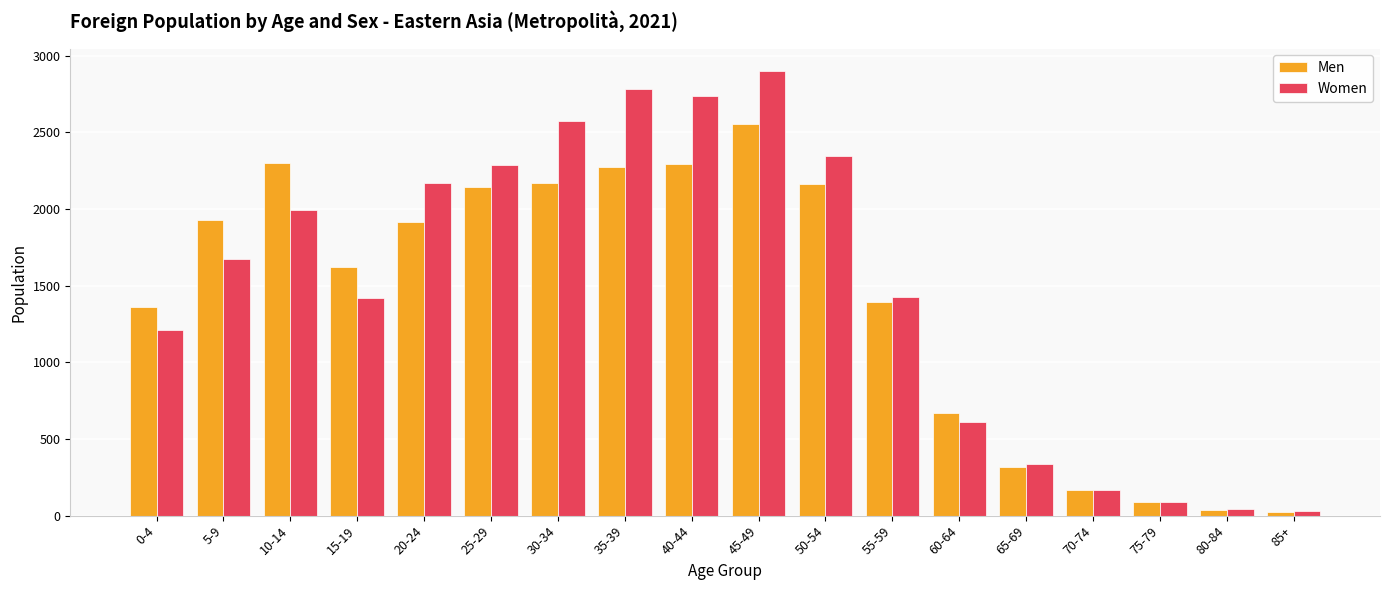

Rank the series at 45-49 from lowest to highest value.

Men, Women